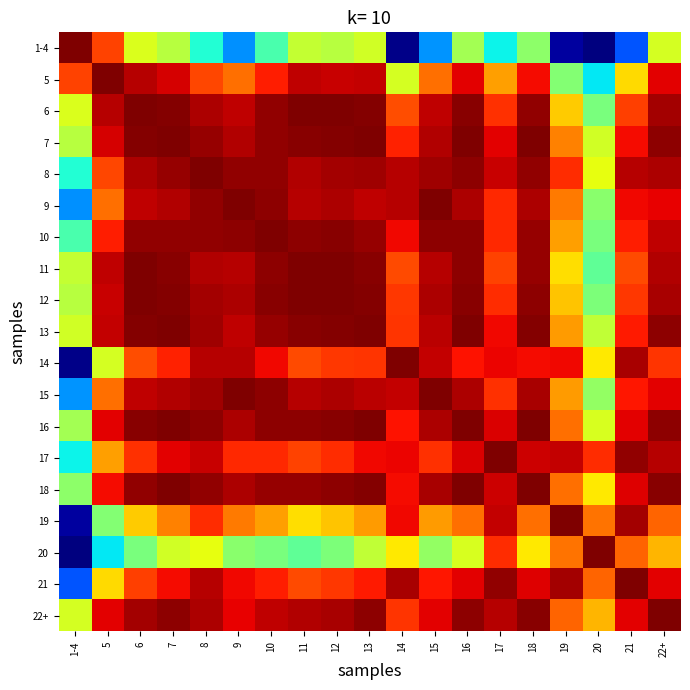

At how many categories does at least one series exceed 0?

19